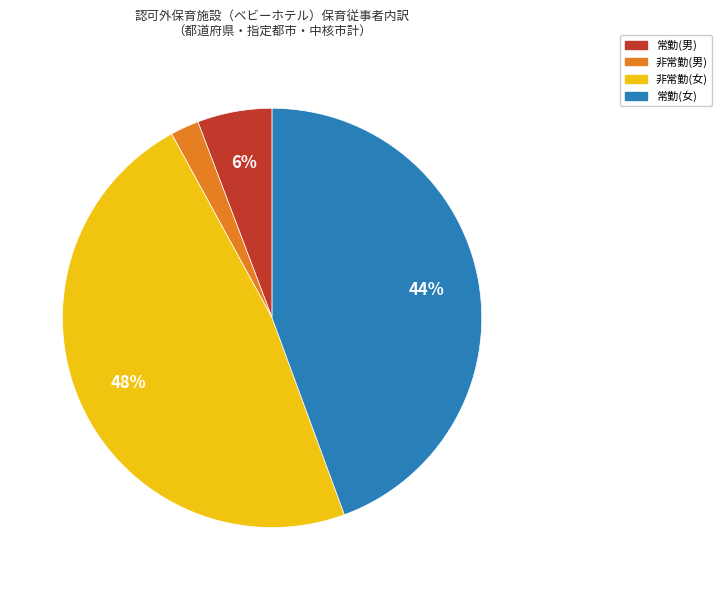

Rank the categories by value from highest to lowest.

非常勤(女), 常勤(女), 常勤(男), 非常勤(男)